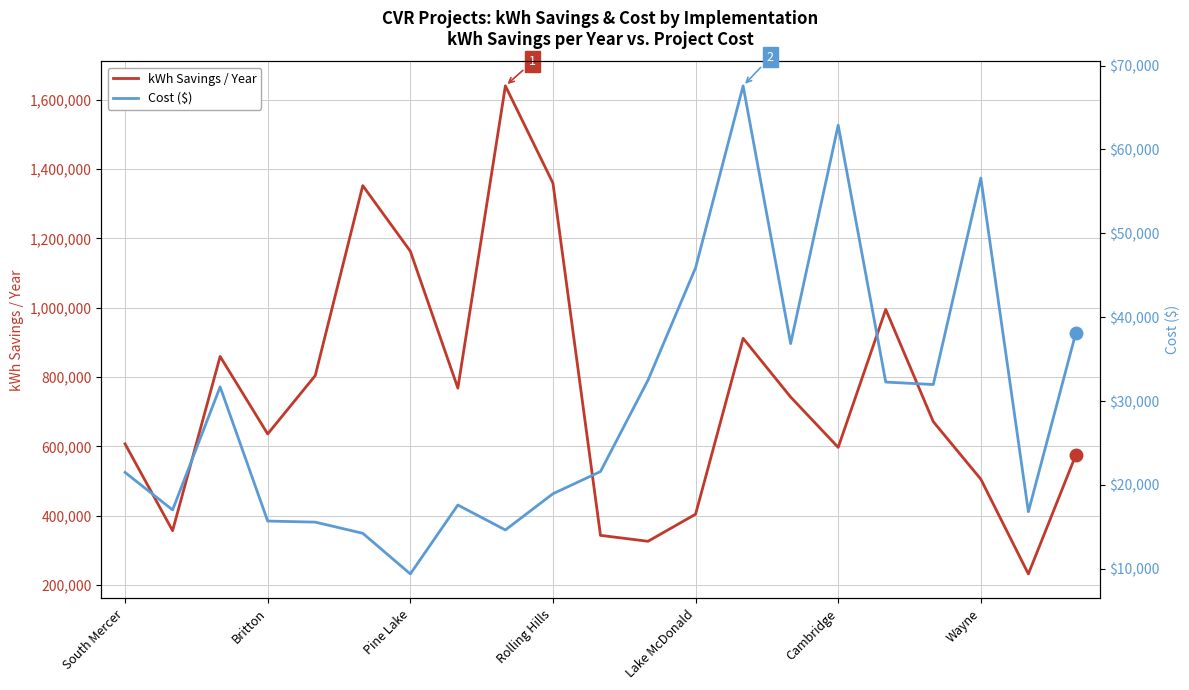

What is the highest value of the kWh Savings / Year series?

1639803